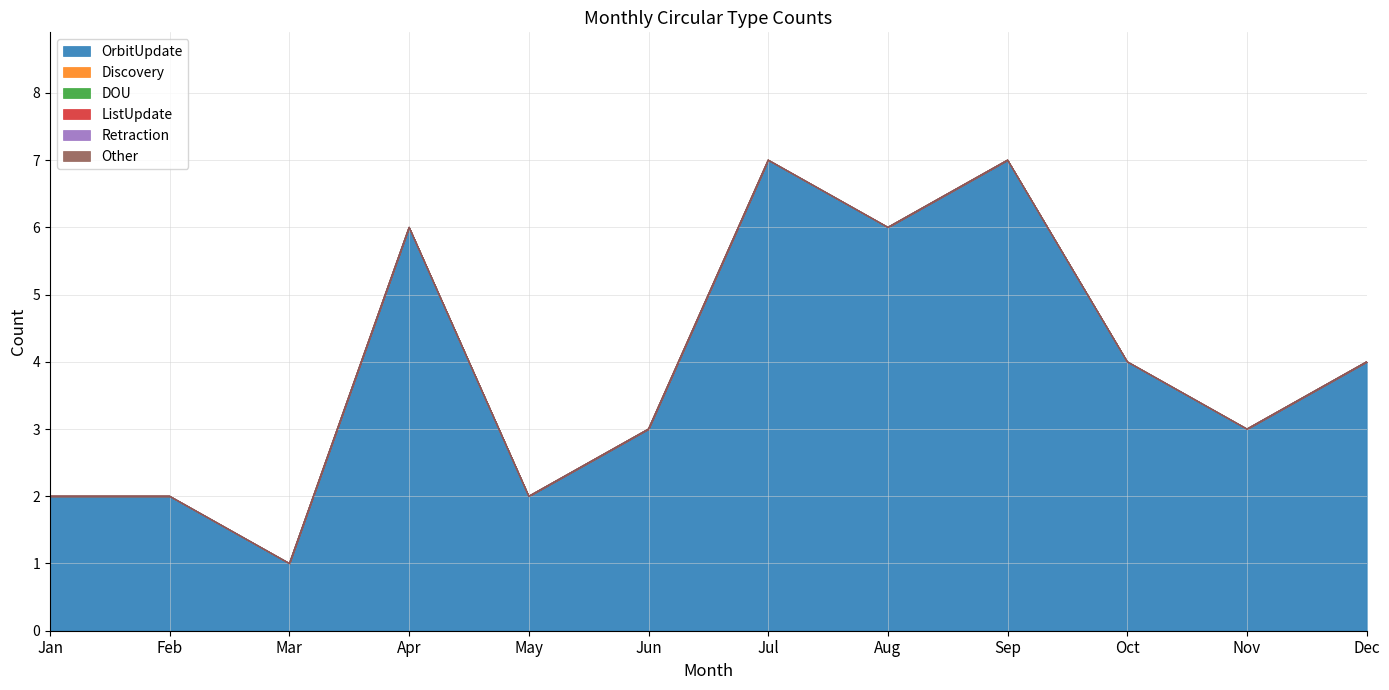

The Other series shows 0 at Mar. True or false?

True